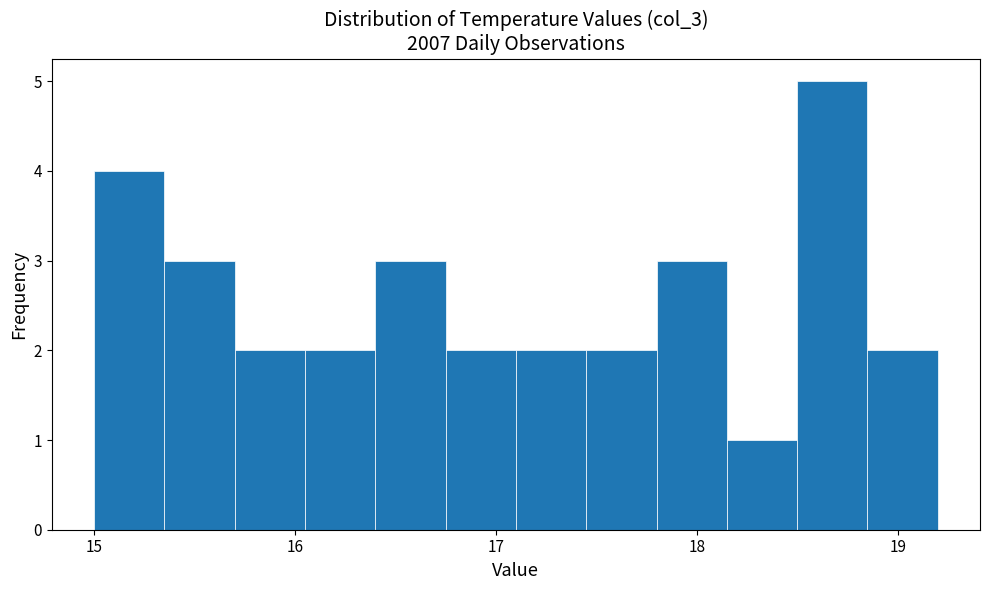

Read against the x-axis, roughly where is the centre of the tallest bar?

18.7